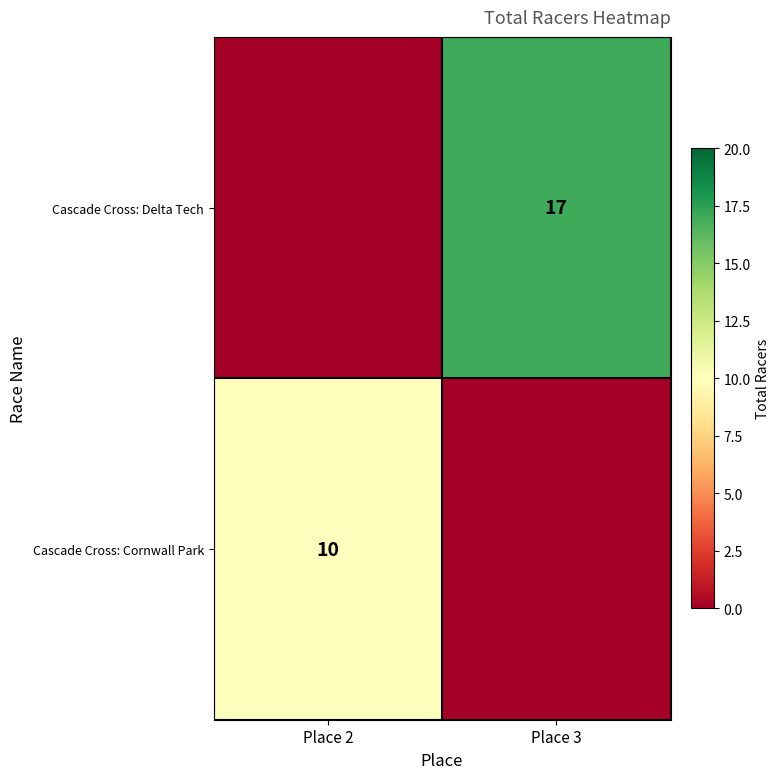

Is it true that Cascade Cross: Cornwall Park equals 17 at Place 2?

False